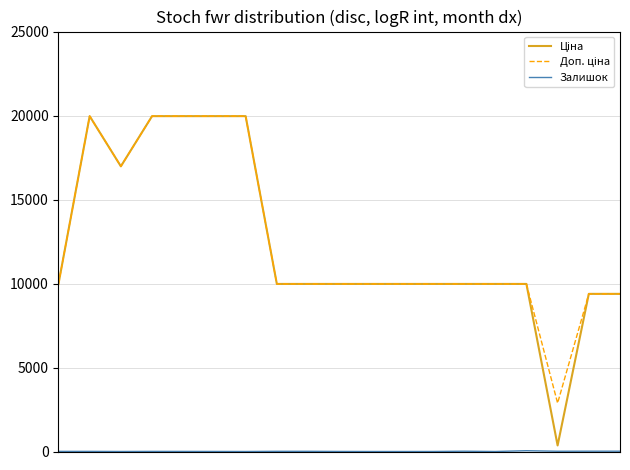

What is the greatest value displayed?

19964.2